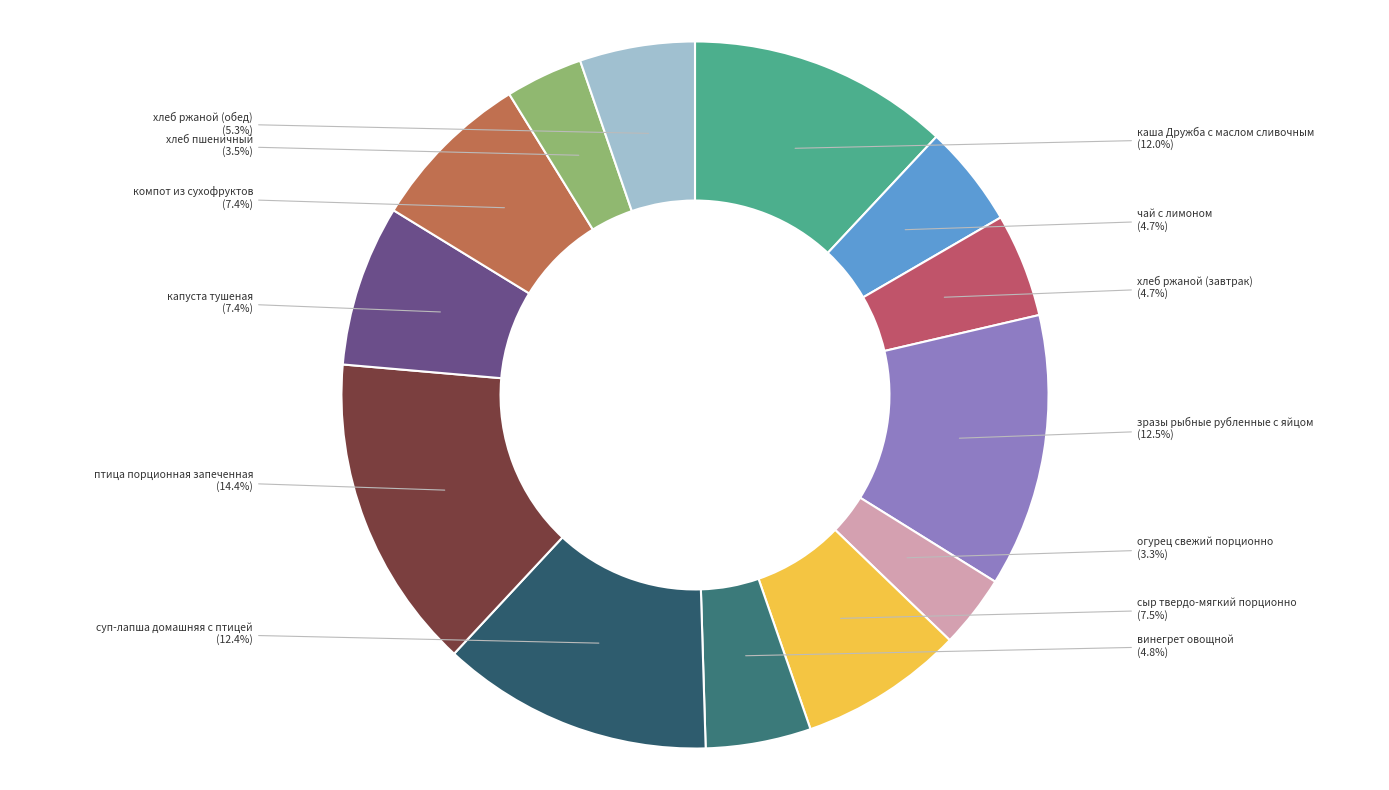

Count the number of slices in the pie.

13